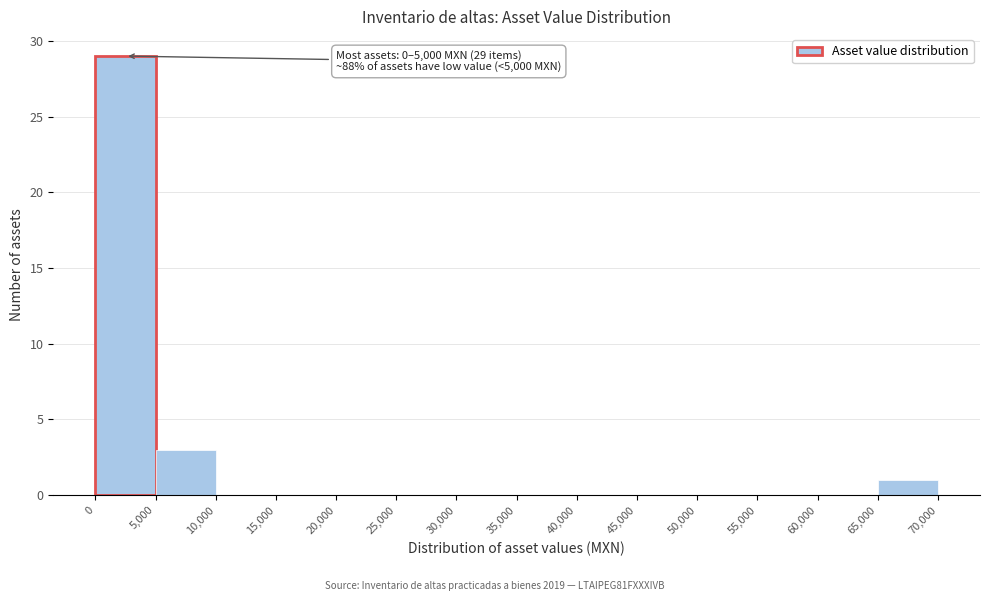

Which range on the x-axis has the tallest bar?

0 to 5,000